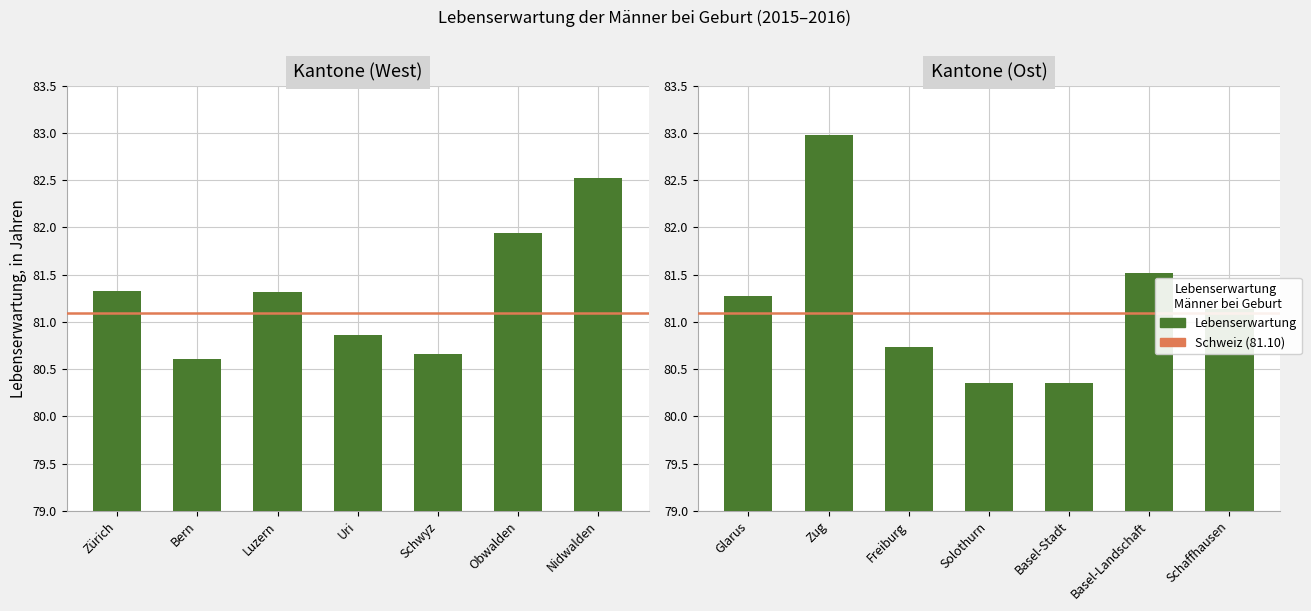

Is it true that the value at Freiburg is 80.7?

True